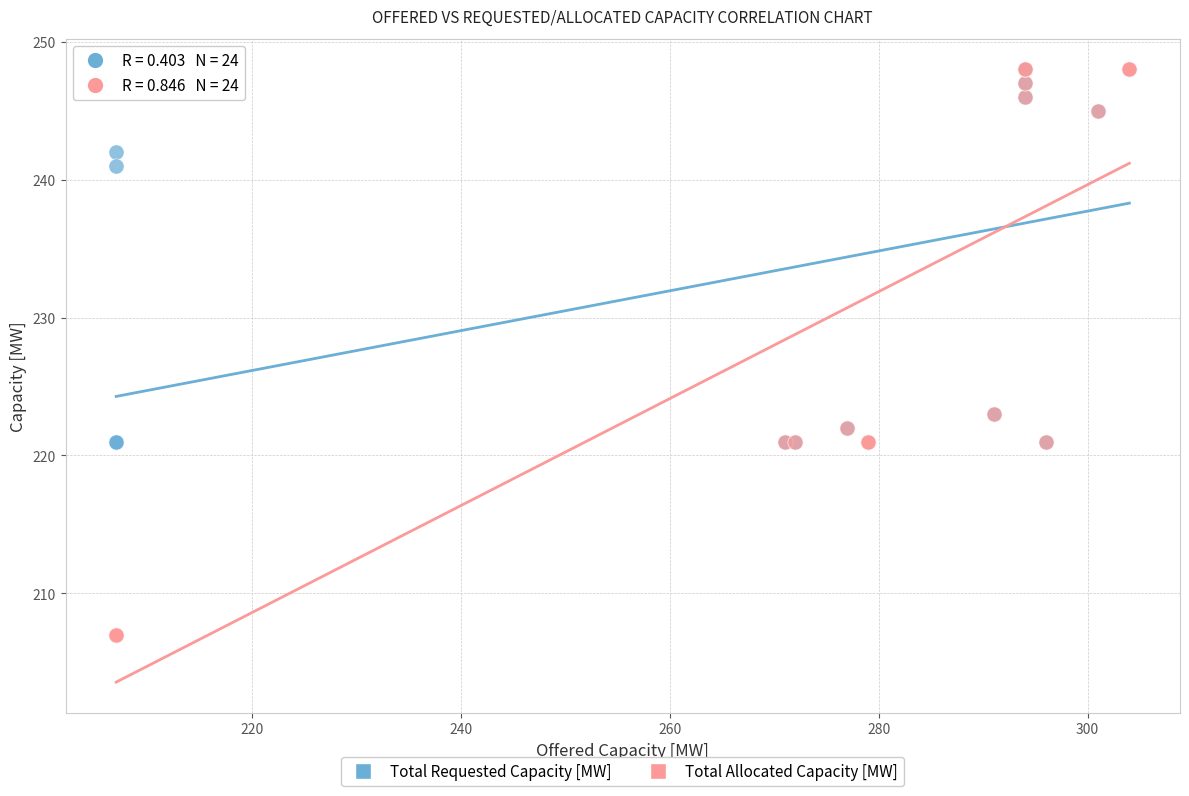

In the Total Requested Capacity [MW] series, what Y value is closest to 234?

241